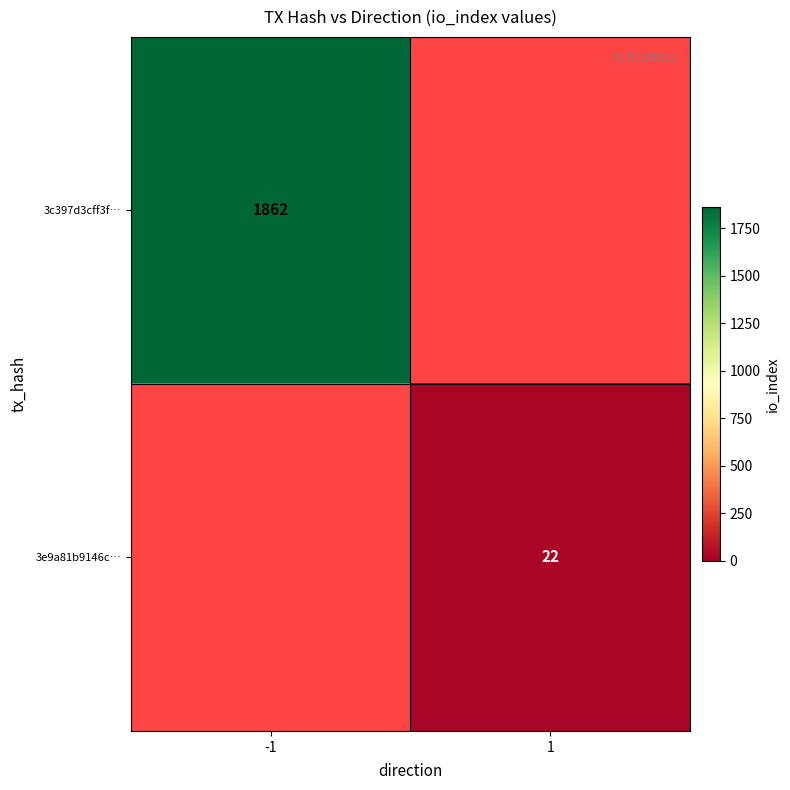

The 3e9a81b9146c… series shows 22 at 1. True or false?

True